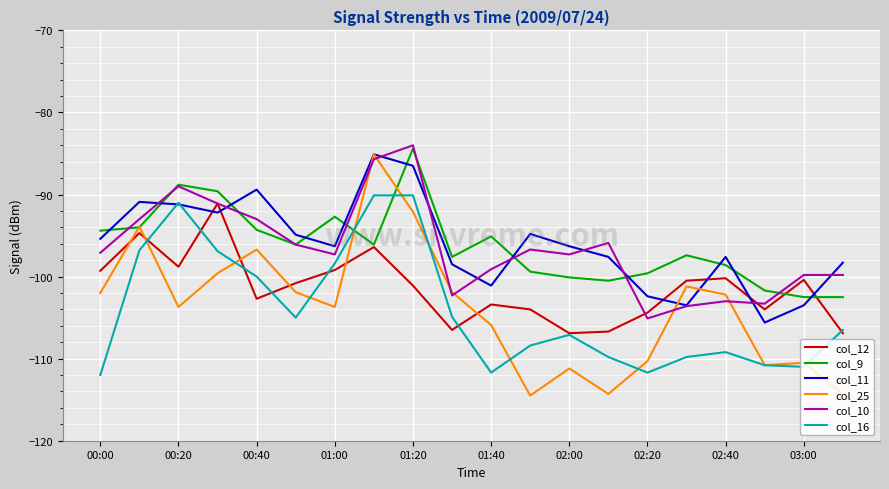

What is the lowest value of the col_10 series?

-105.1